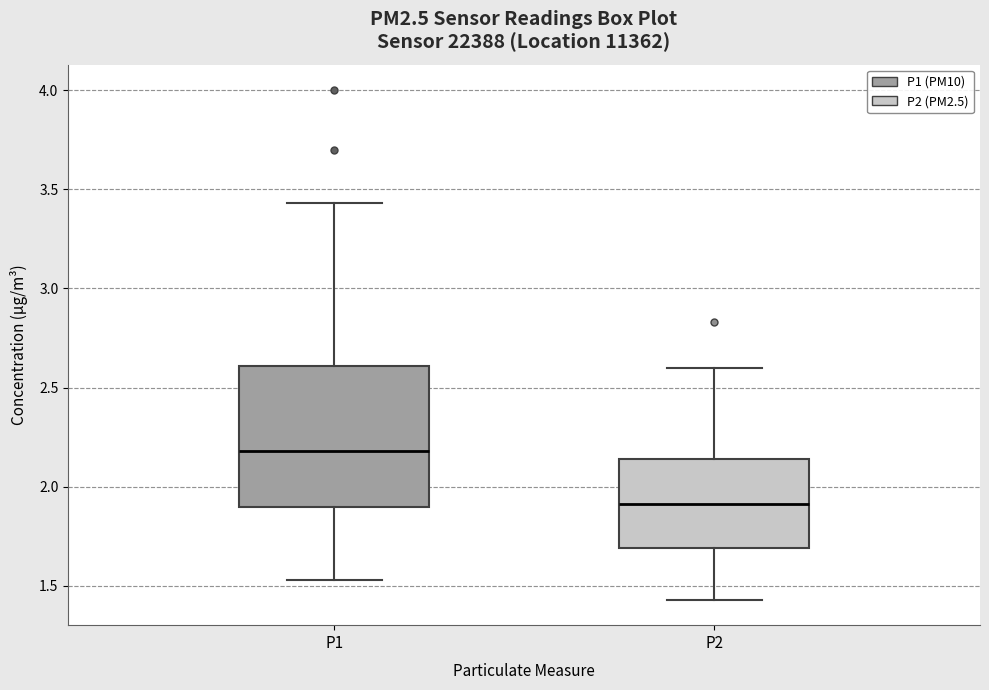

Reading left to right, read every box against the y-axis: the position of its median line, the range the box covers, and the ends of its whiskers. The values are not printed on the chart, so give them approximately, as read against the axis.

P1: median 2.20, box 1.90 to 2.60, whiskers 1.55 to 3.45
P2: median 1.90, box 1.70 to 2.15, whiskers 1.45 to 2.60